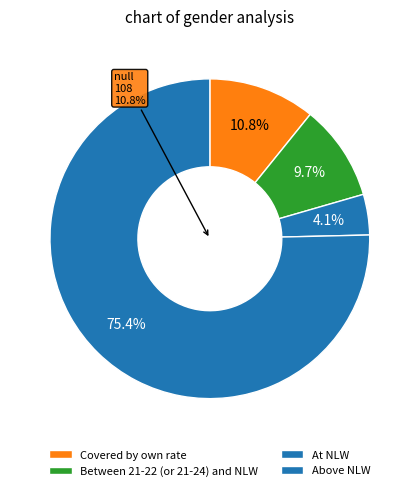

The Between 21-22 (or 21-24) and NLW slice represents 10% of the pie. True or false?

True